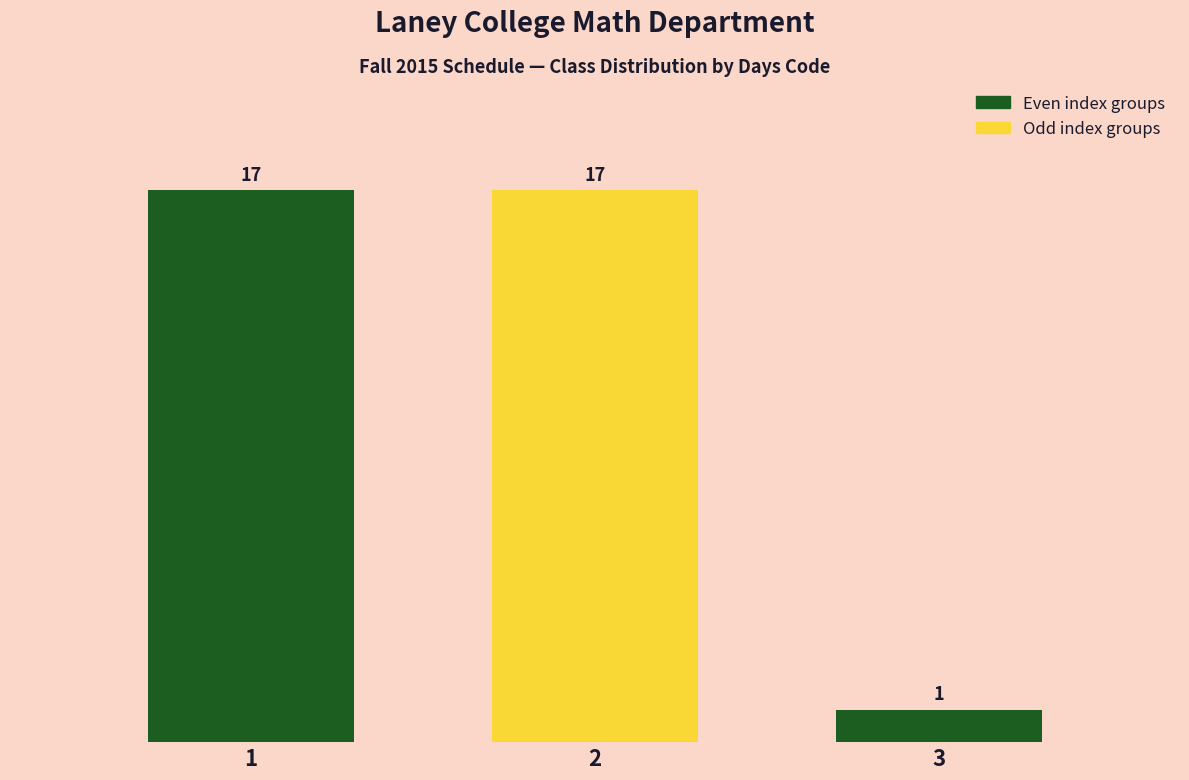

Reading right to left, transcribe all the data shown in this chart.

3=1	2=17	1=17